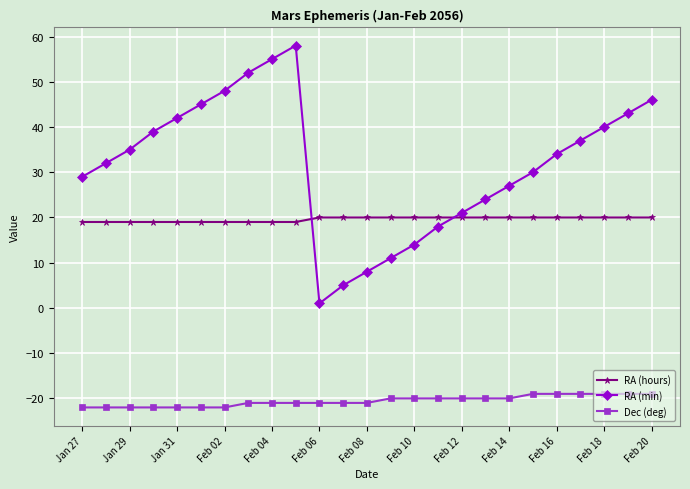

Which series has the largest range (max minus min)?

RA (min)